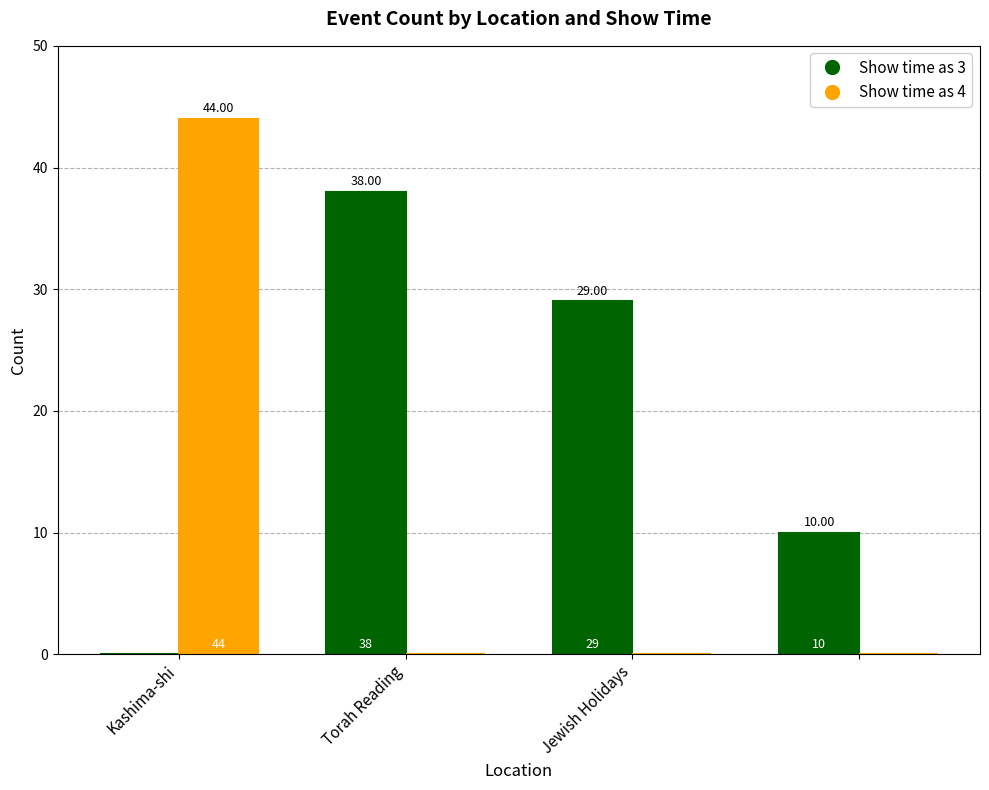

What is the sum of all Show time as 4 values?

44